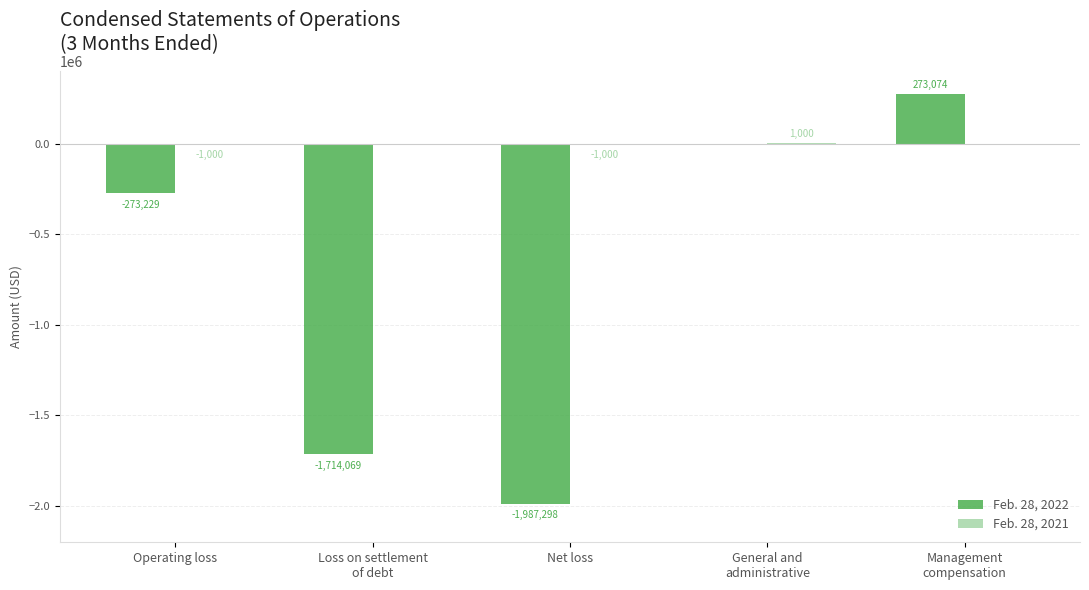

At which label is Feb. 28, 2022 closest to -857112?

Operating loss